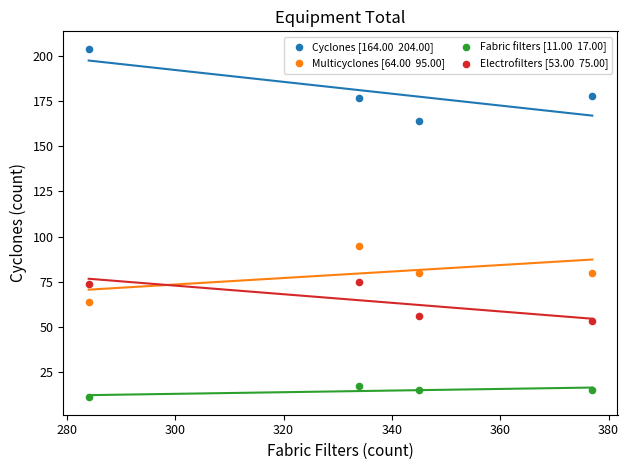

Across all data points, what is the range of X values (max minus min)?

93